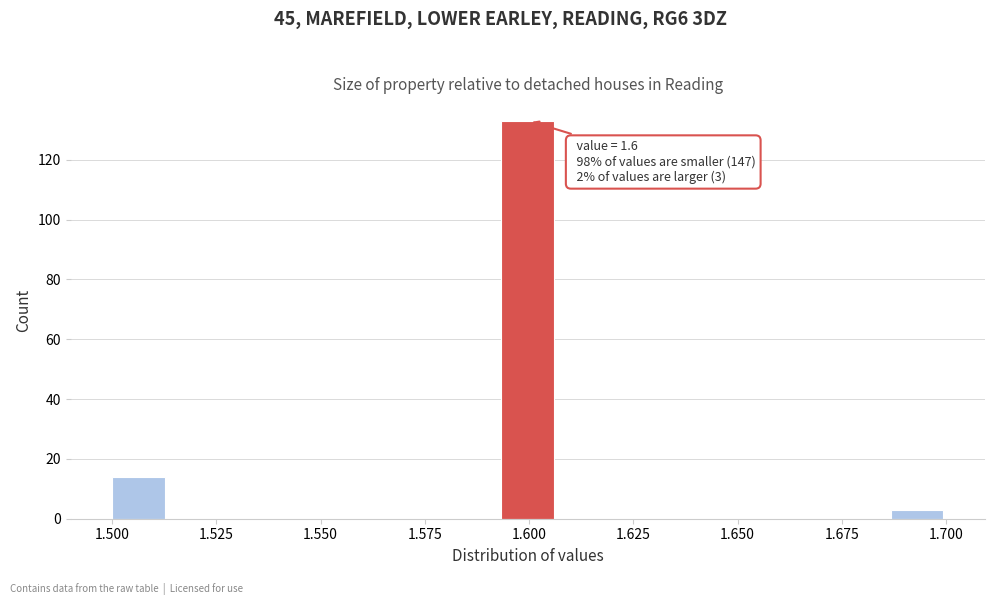

Read against the x-axis, roughly where is the centre of the tallest bar?

1.600